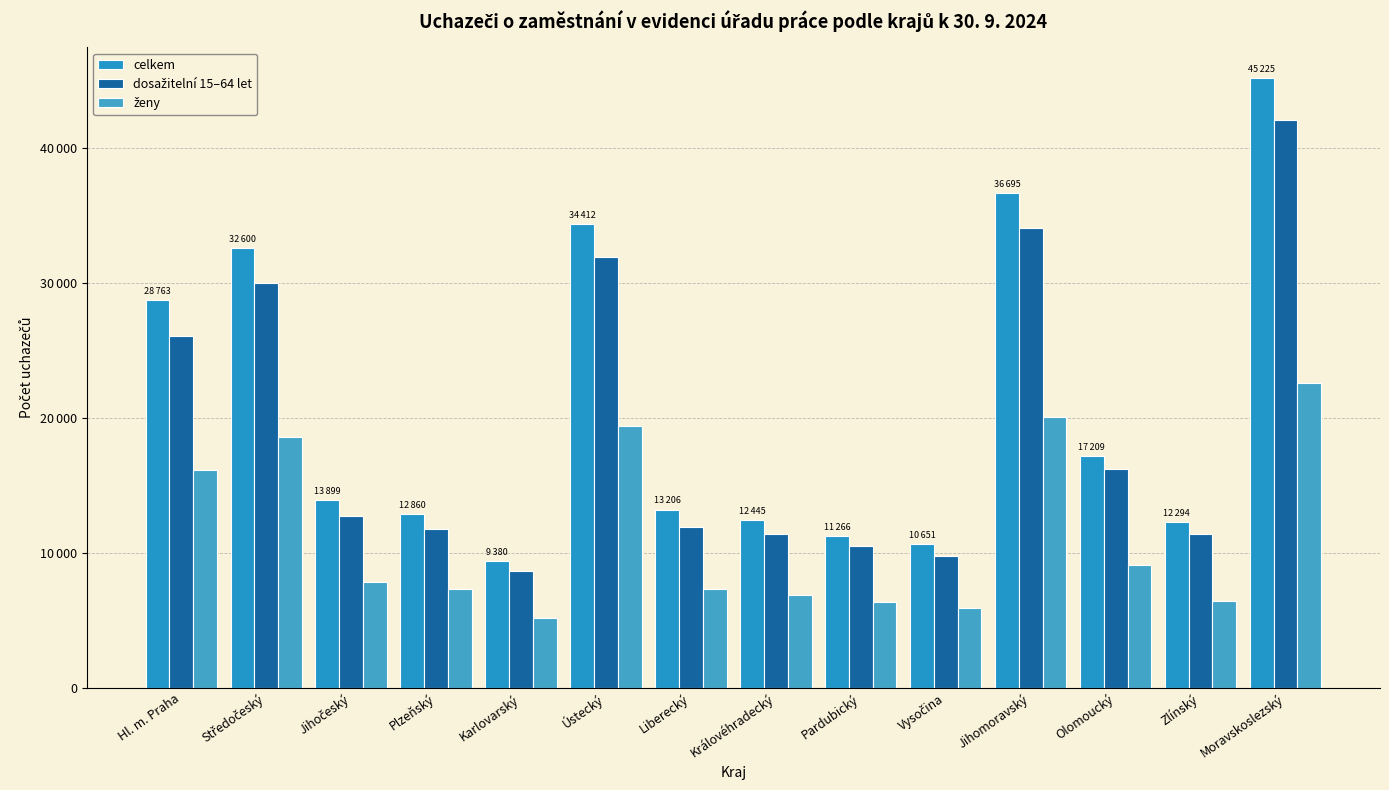

What is the total value across all series at Karlovarský?

23203